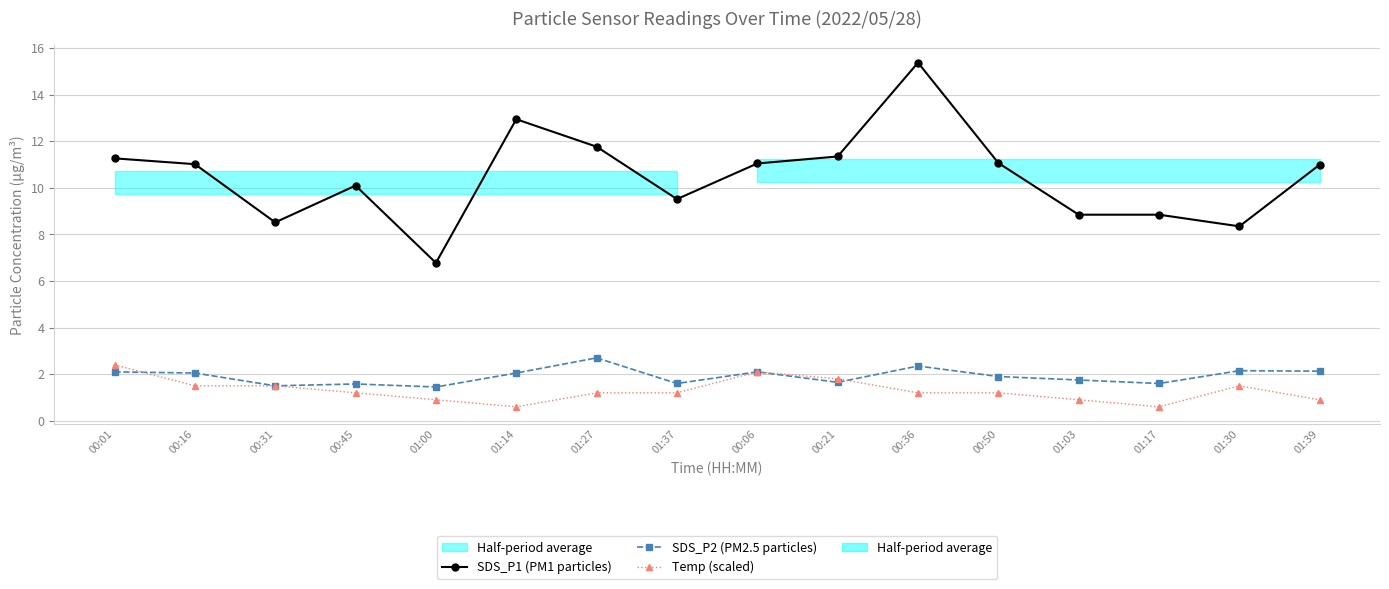

What is the smallest value displayed?

0.6